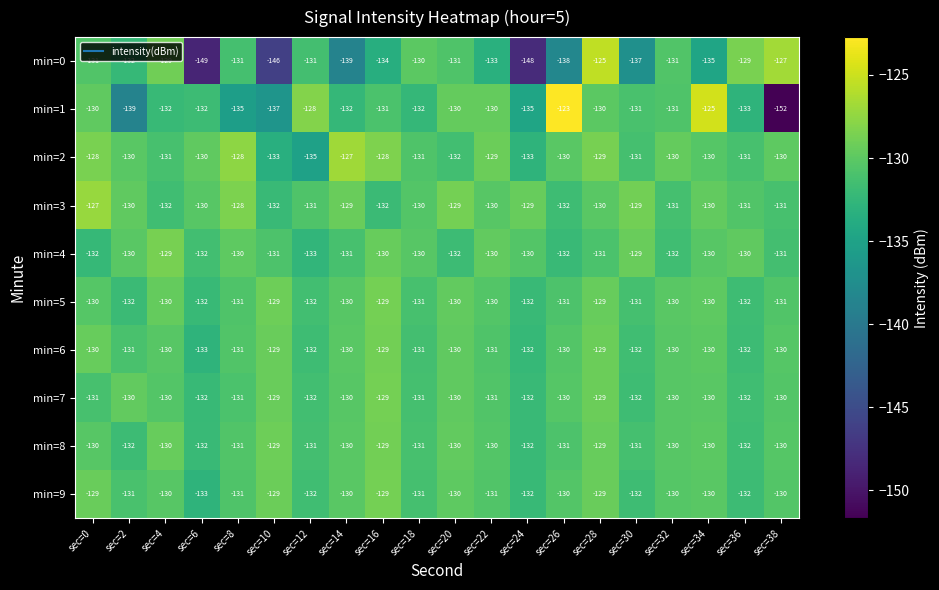

Which series has the largest total across all categories?

min=3